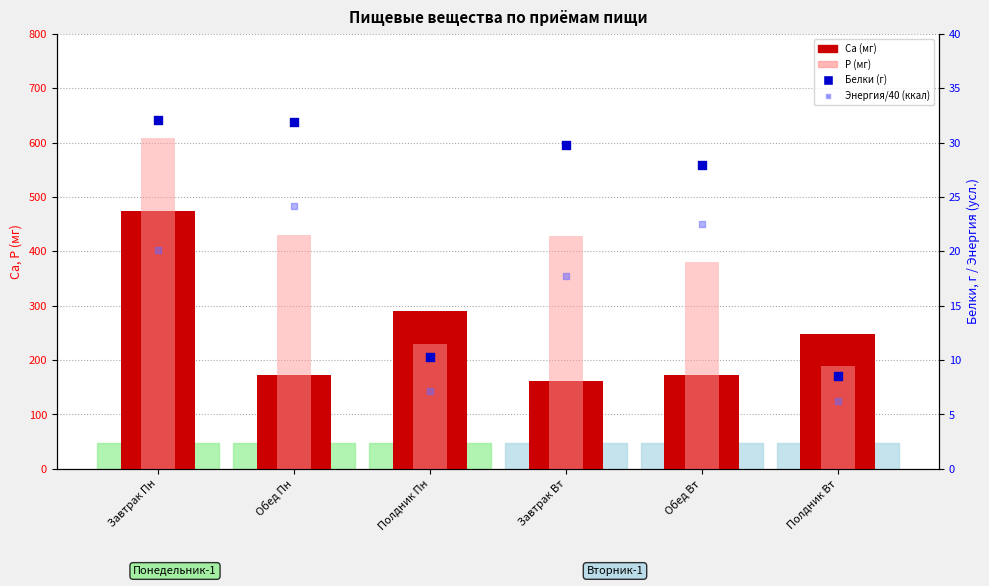

Is the value of Ca (мг) at Завтрак Вт greater than the value of P (мг) at Полдник Пн?

No